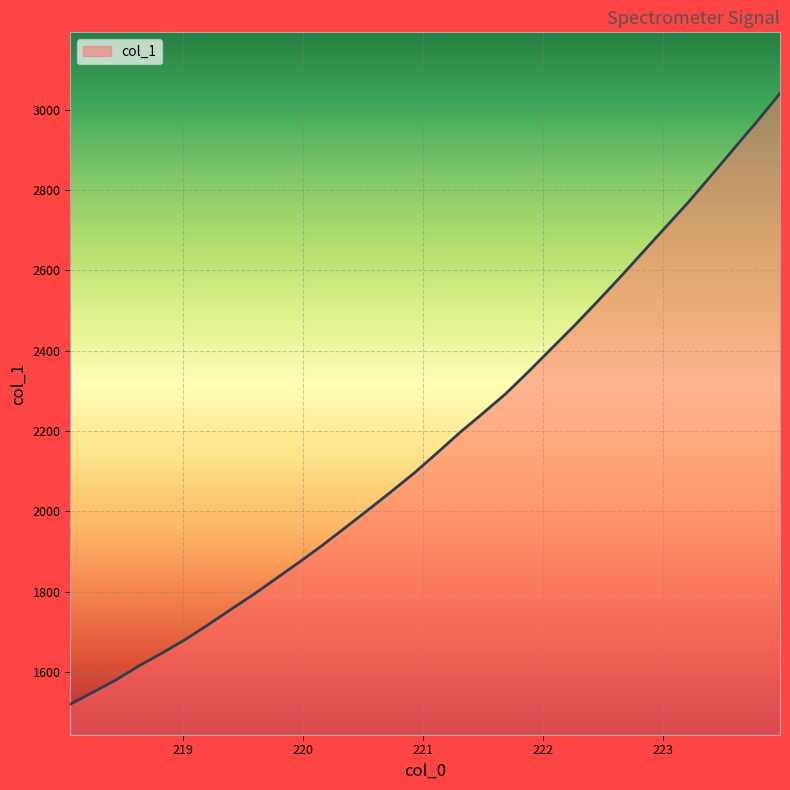

What is the maximum value shown in the chart?

3040.3